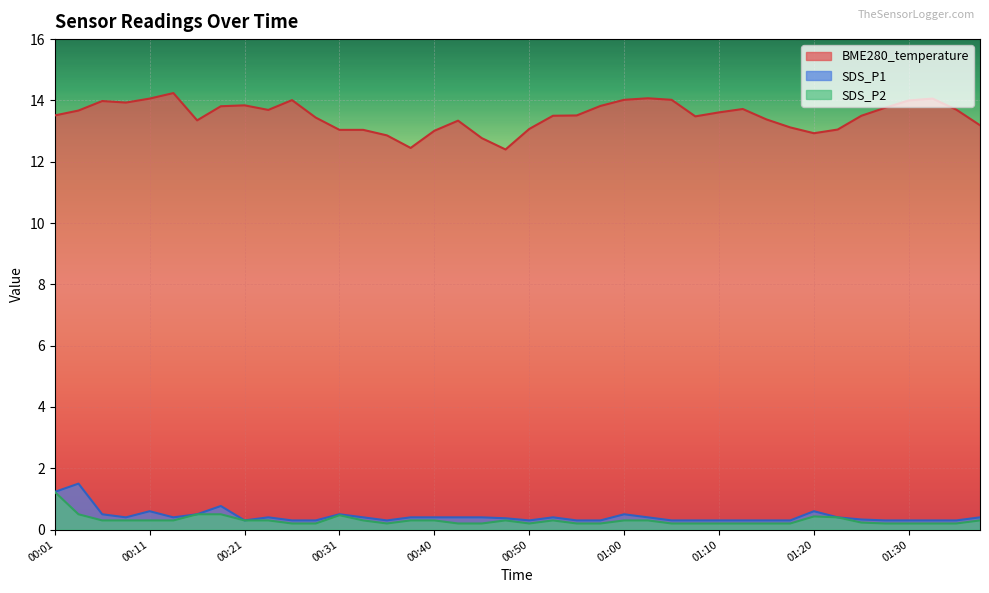

At how many categories does at least one series exceed 10?

40